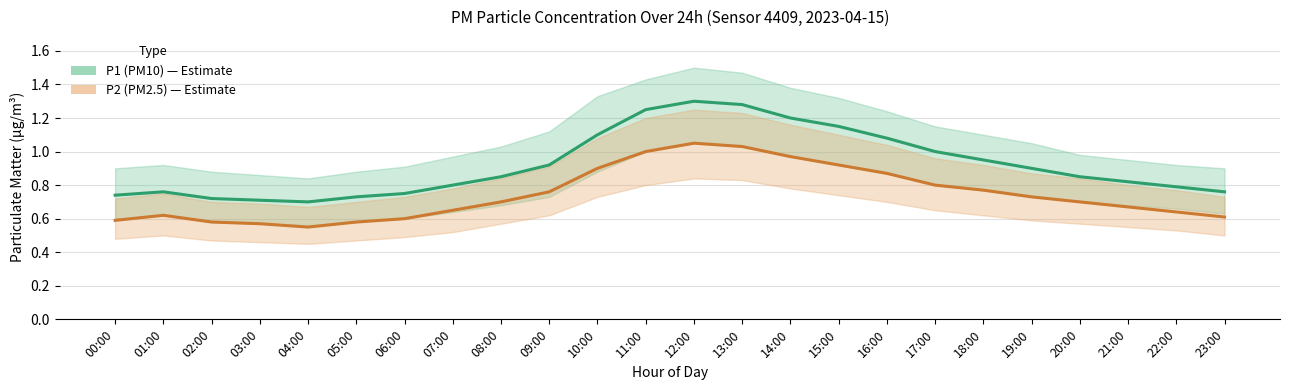

Rank the series by their average value, from highest to lowest.

P1 (PM10), P2 (PM2.5)